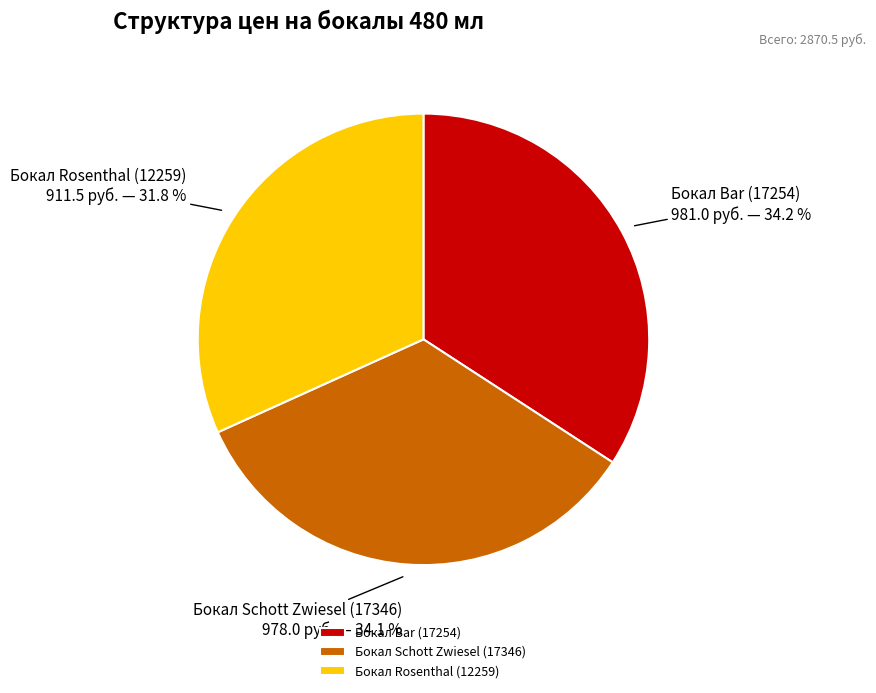

What is the ratio of the value at Бокал Schott Zwiesel (17346) to the value at Бокал Rosenthal (12259)?

1.1